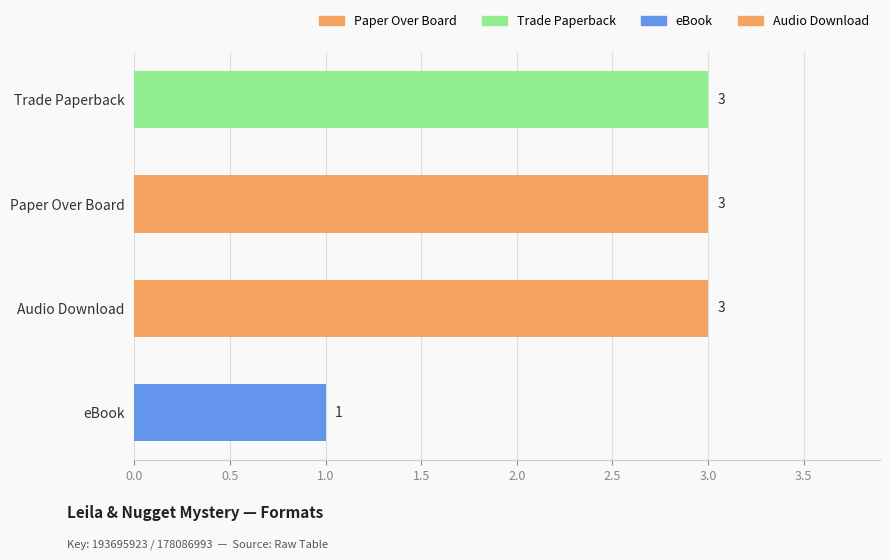

Which category has the lowest value across all series?

eBook